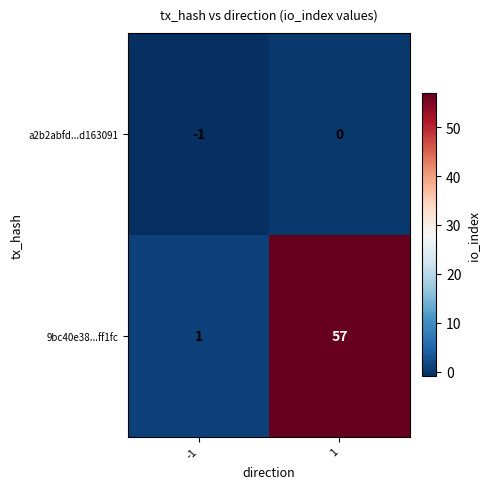

What is the sum of the 9bc40e38...ff1fc values at -1 and 1?

58